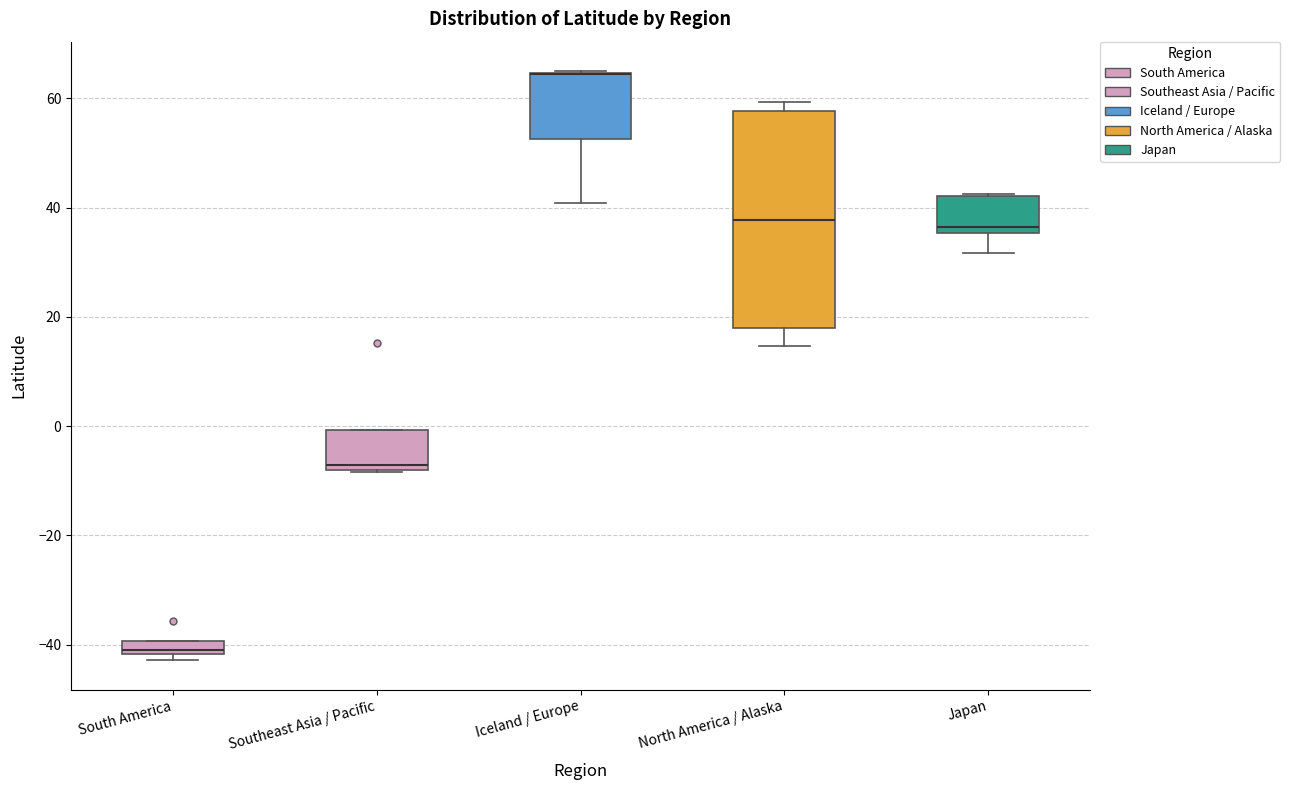

Where is the lower edge of the box for South America on the y-axis? The values are not printed on the chart, so give them approximately, as read against the axis.

-42